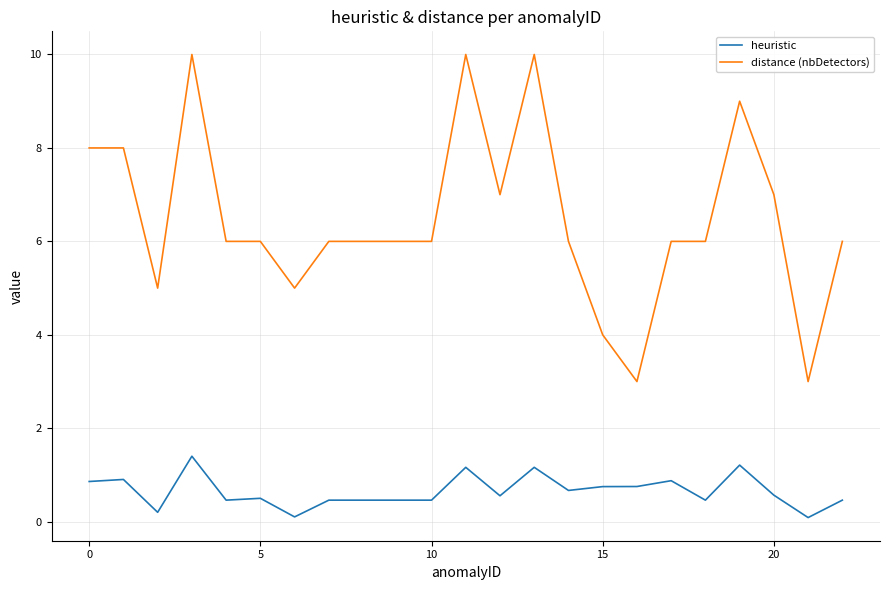

Which series has the largest range (max minus min)?

distance (nbDetectors)